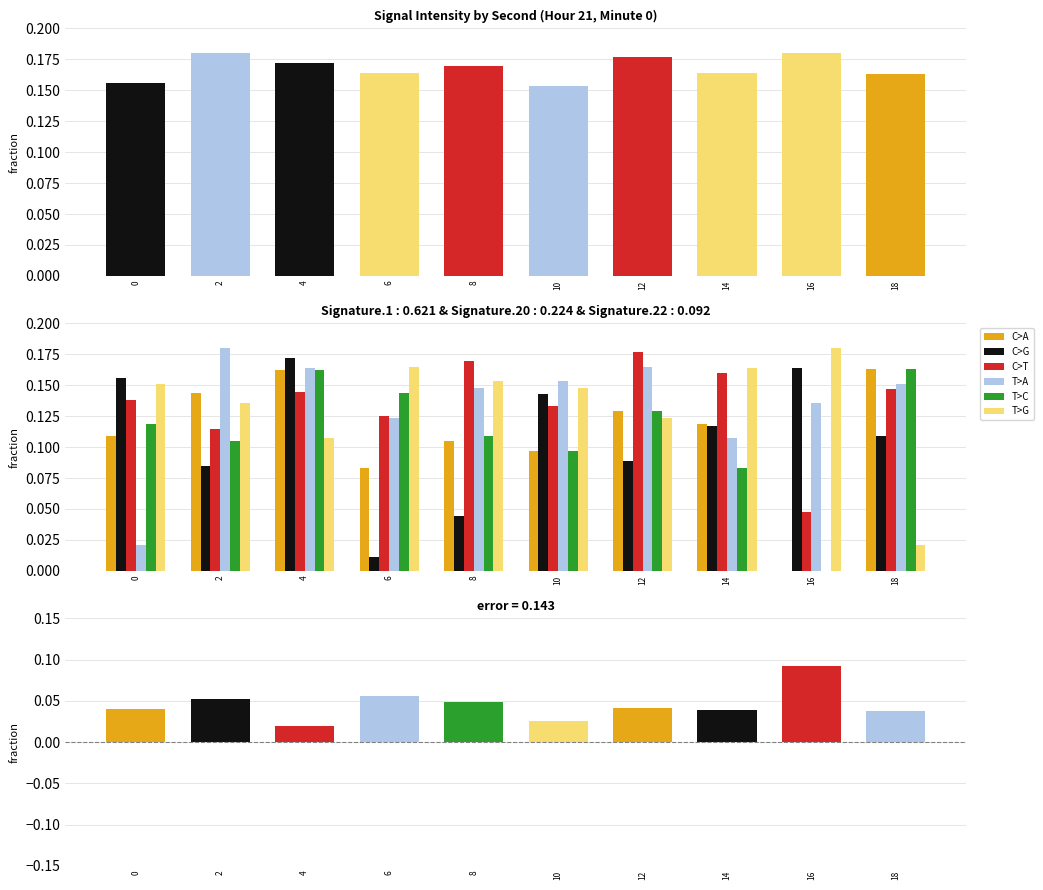

Is the value of C>A at 14 greater than the value of T>A at 12?

No